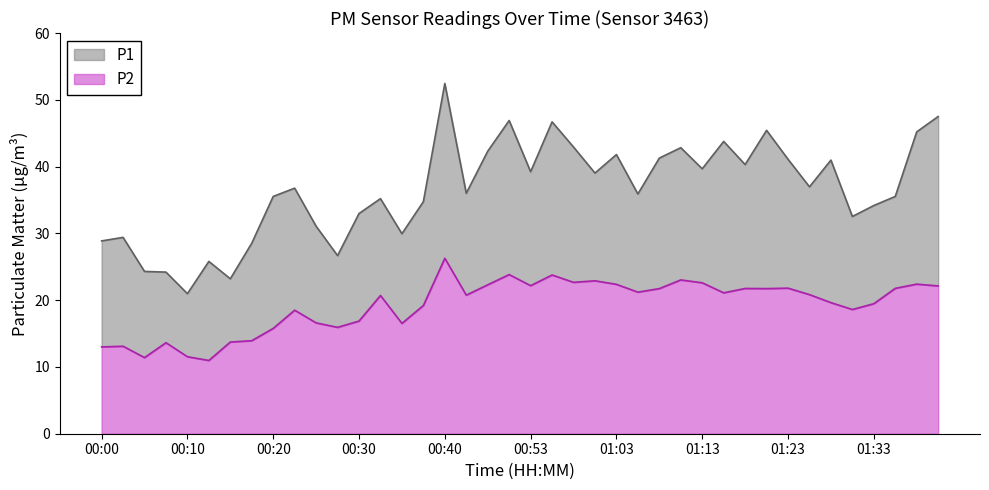

True or false: P2 has a value of 11.5 at 04:00.

True